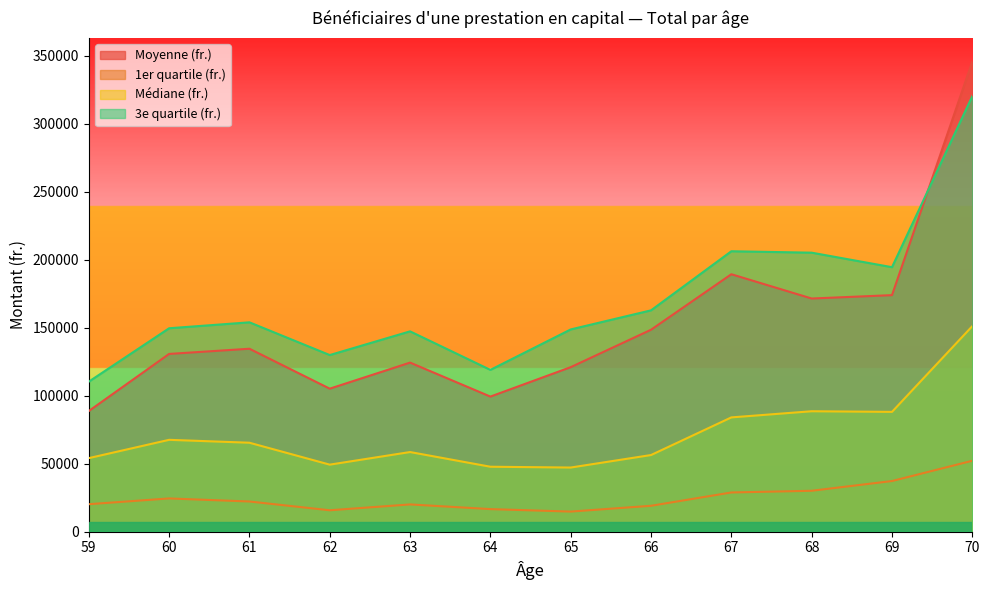

How many values in the Moyenne (fr.) series exceed 134486?

6